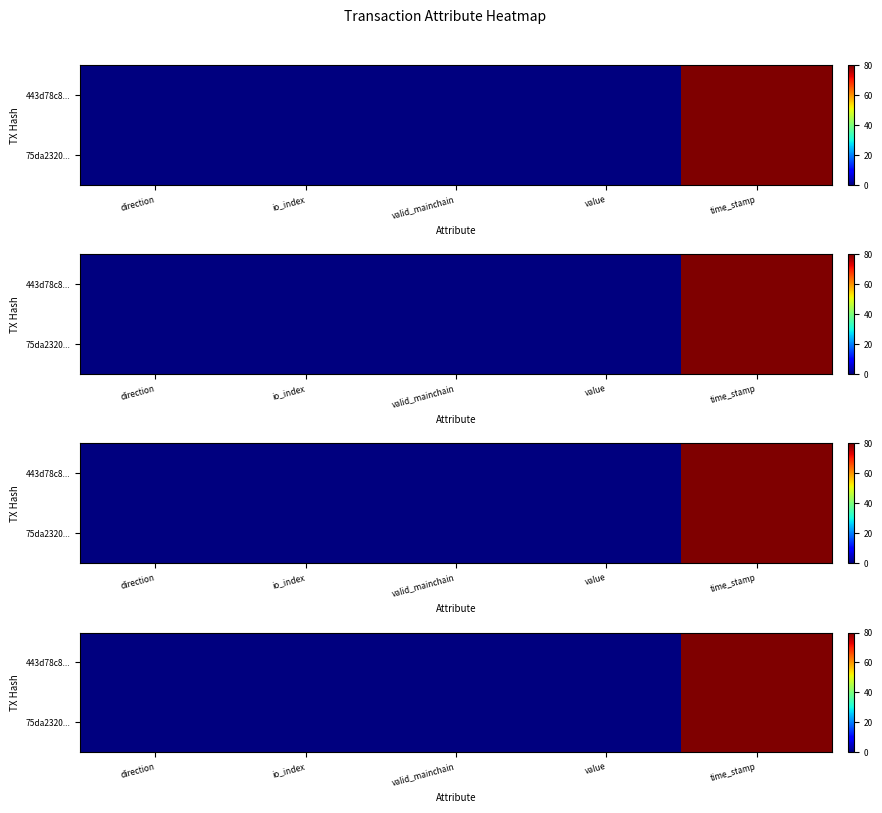

At which category is the sum across all series the highest?

time_stamp